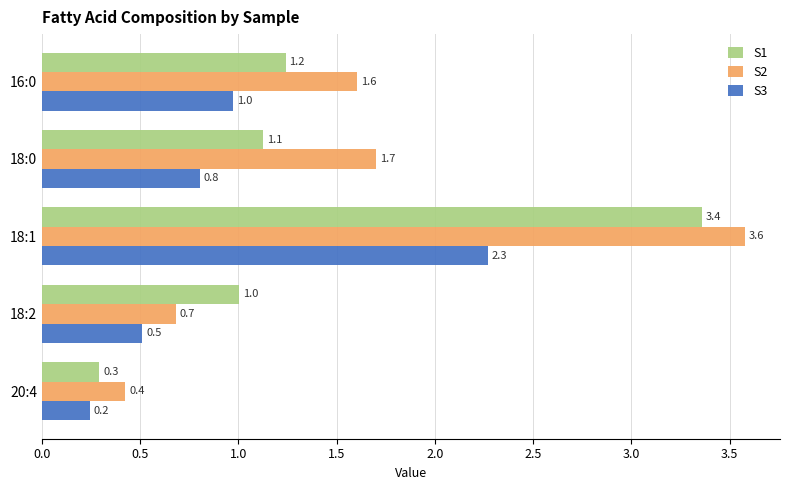

At which category is the sum across all series the highest?

18:1